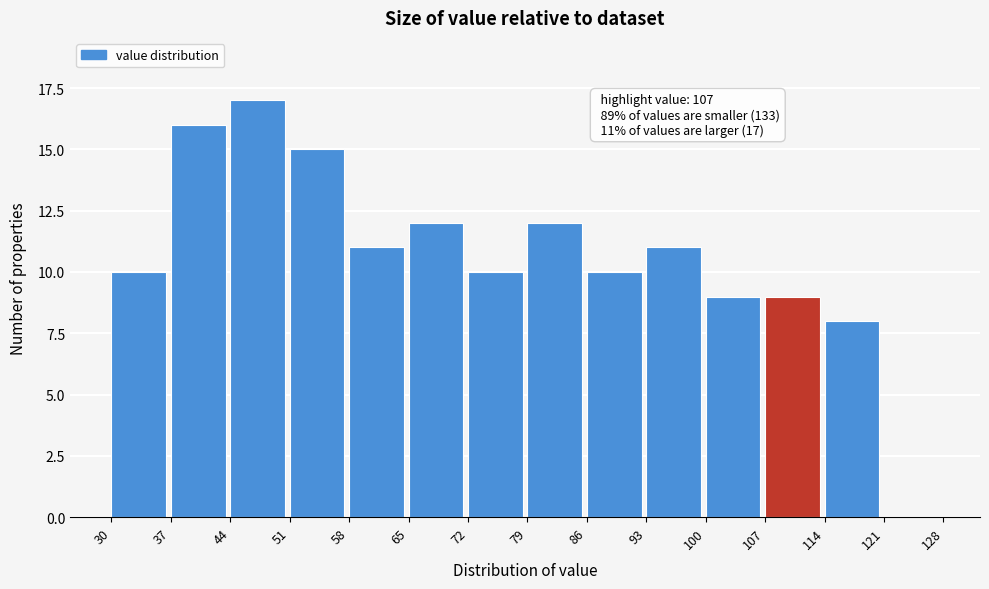

Which range on the x-axis has the tallest bar?

44 to 51